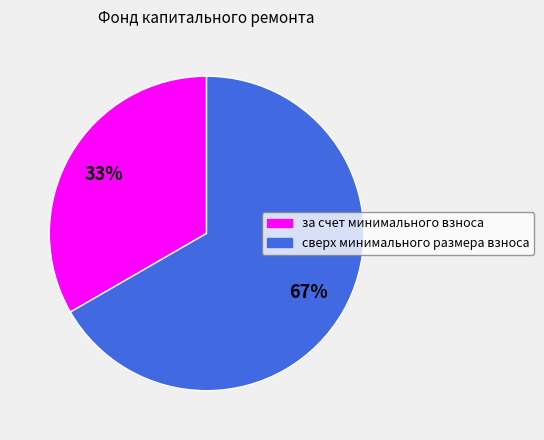

Approximately how many times larger is the value at сверх минимального размера взноса compared to за счет минимального взноса?

2.0